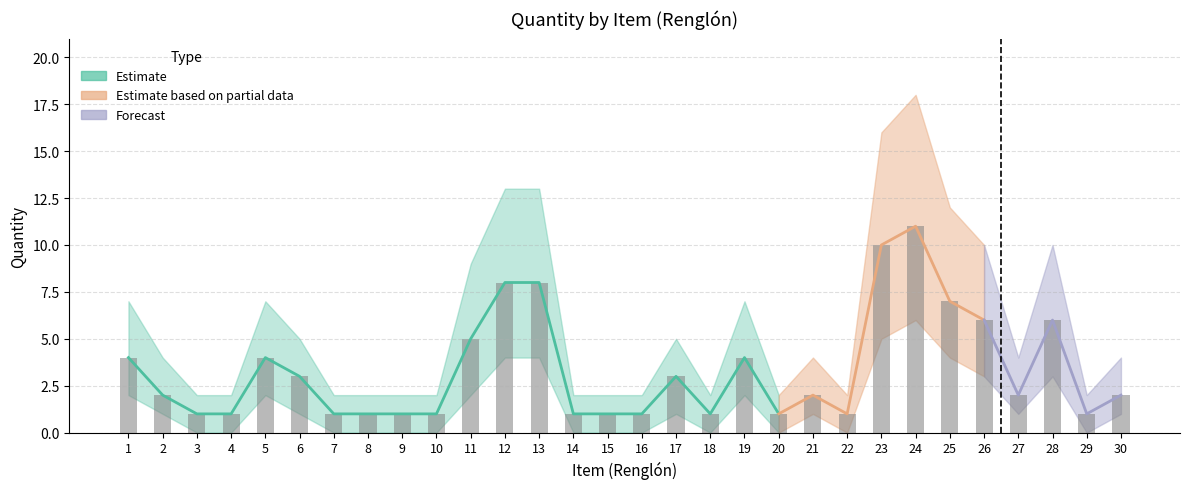

The Lower bound series shows 2 at 26. True or false?

False